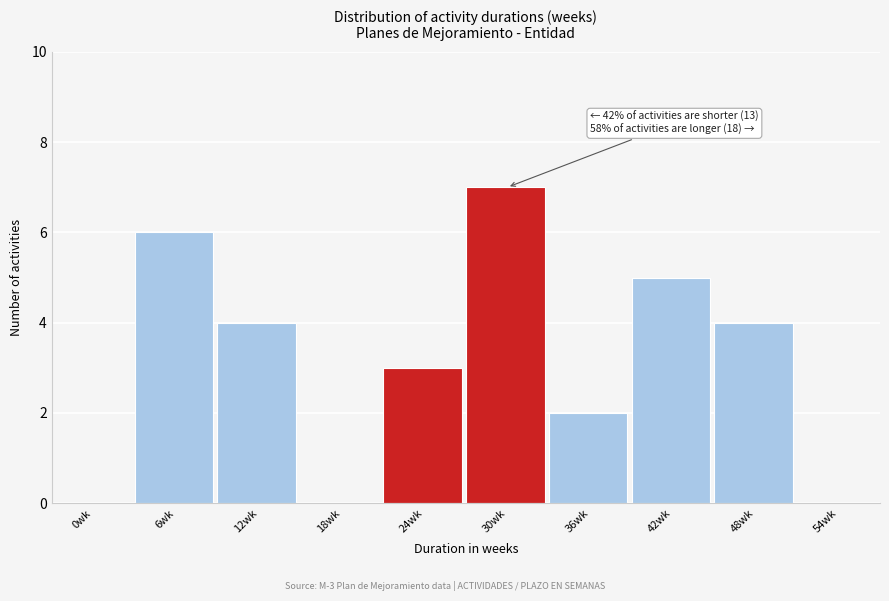

Reading left to right, list all the values displayed in this chart.

0wk=0	6wk=6	12wk=4	18wk=0	24wk=3	30wk=7	36wk=2	42wk=5	48wk=4	54wk=0